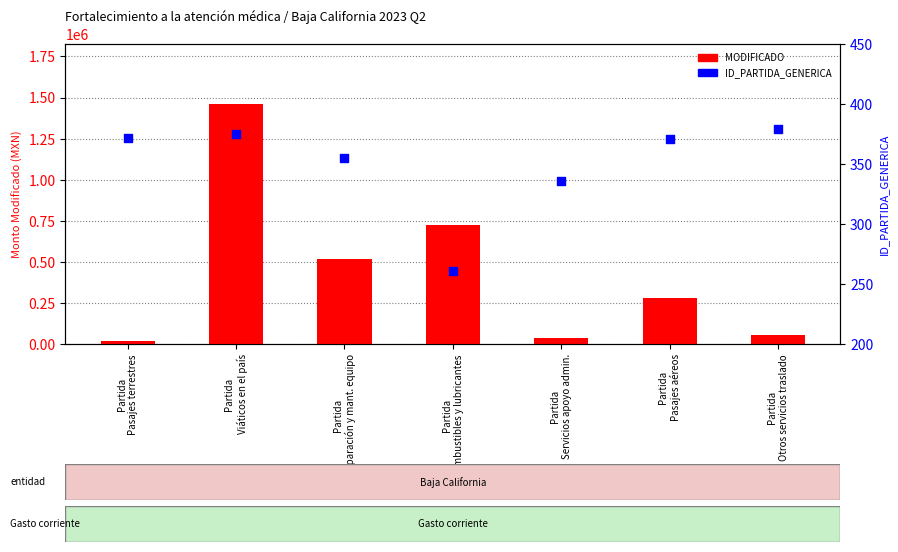

What is the total value across all series at Partida
Viáticos en el país?

1461075.0